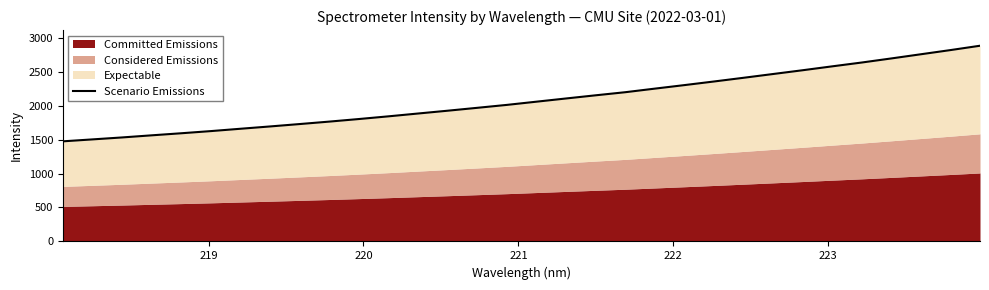

True or false: the data has more than 0 interior local peaks.

False